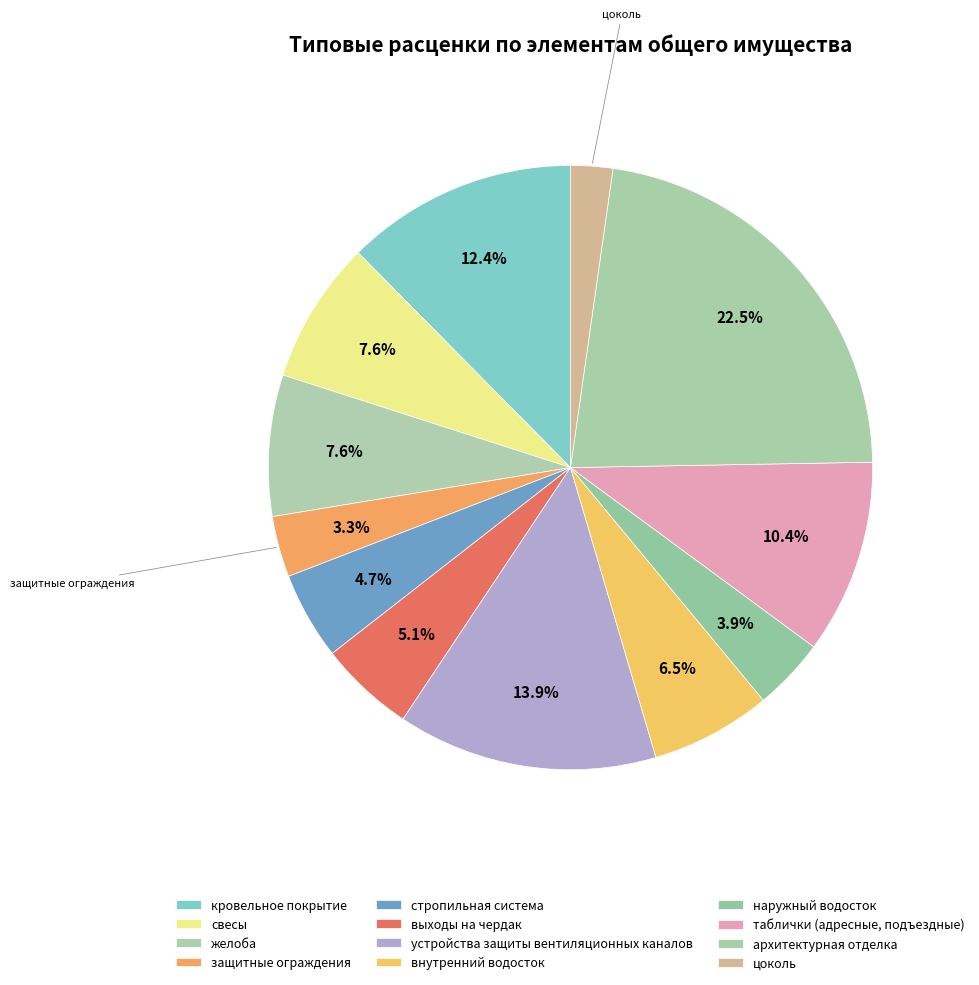

Count the number of slices in the pie.

12